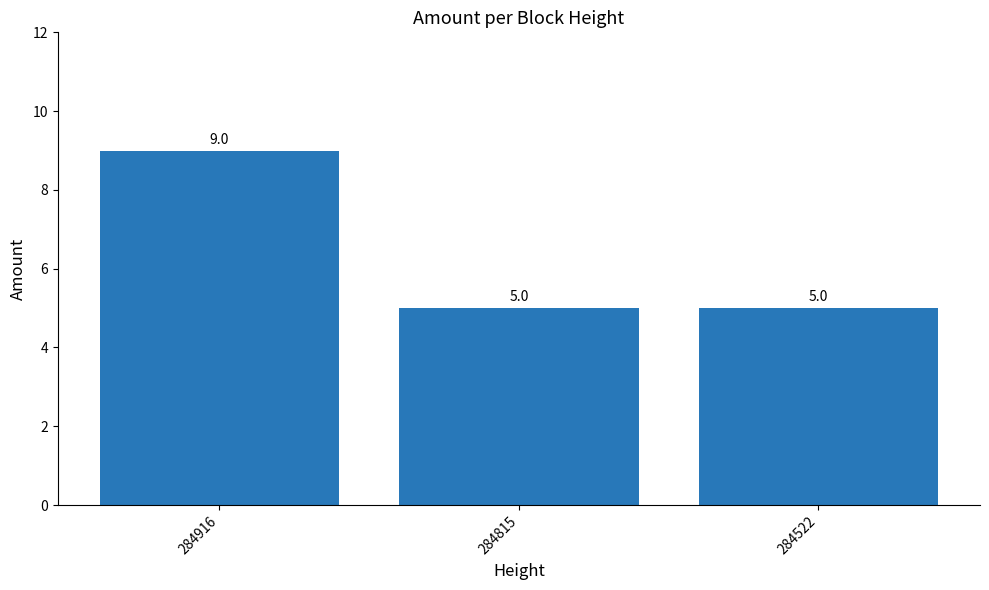

Does the chart contain stacked bars?

No